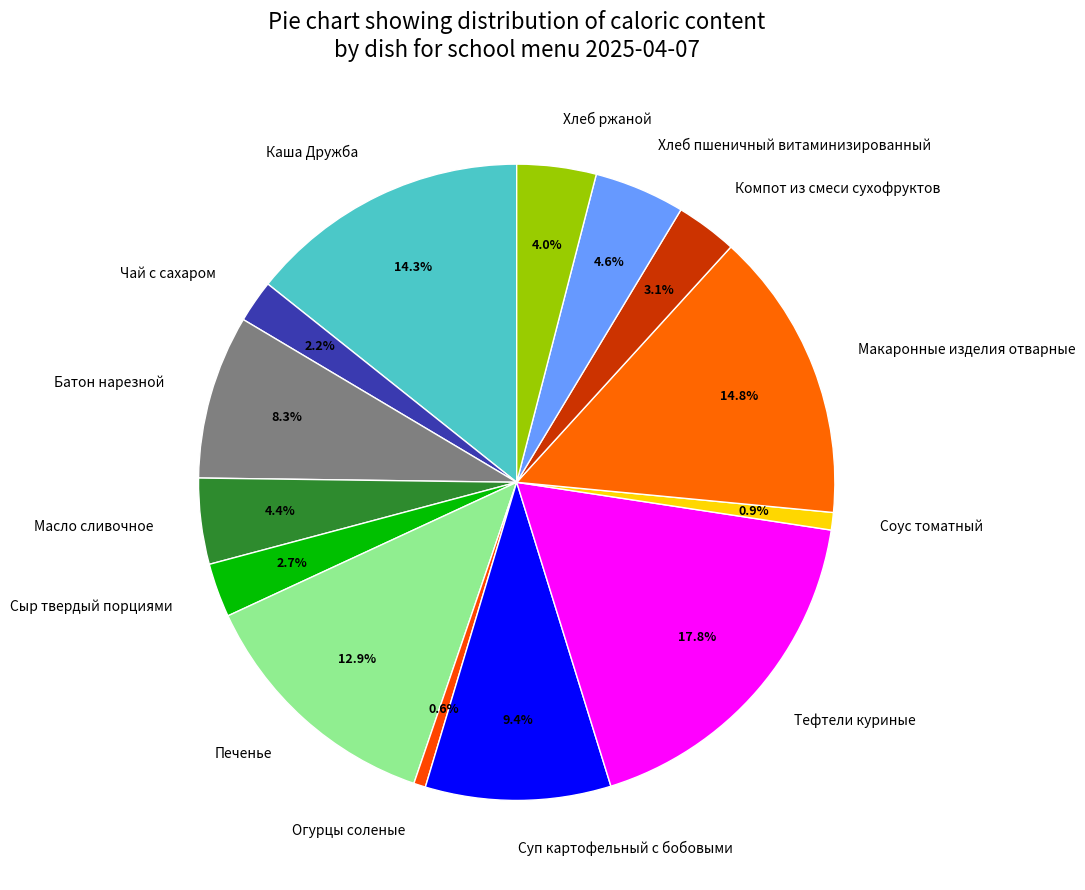

How many slices are in this pie chart?

14